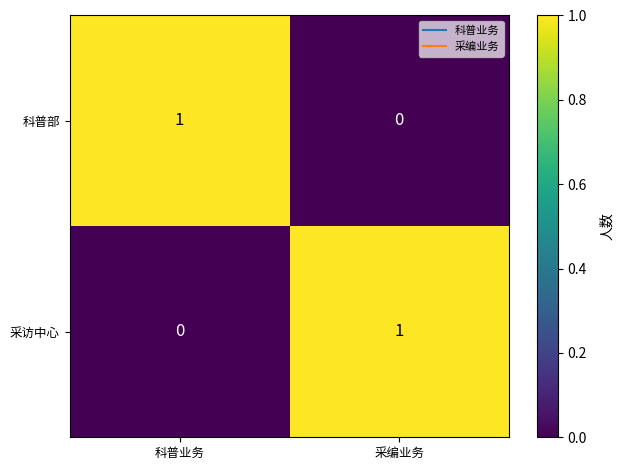

What is the maximum value shown in the chart?

1